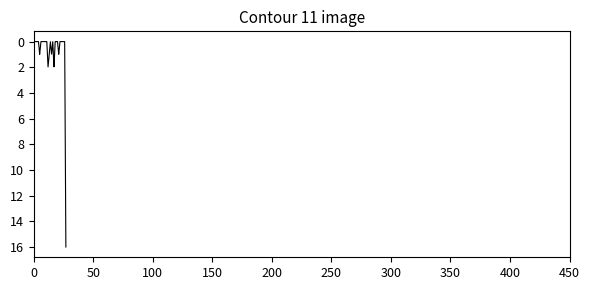

What is the greatest value displayed?

16.0